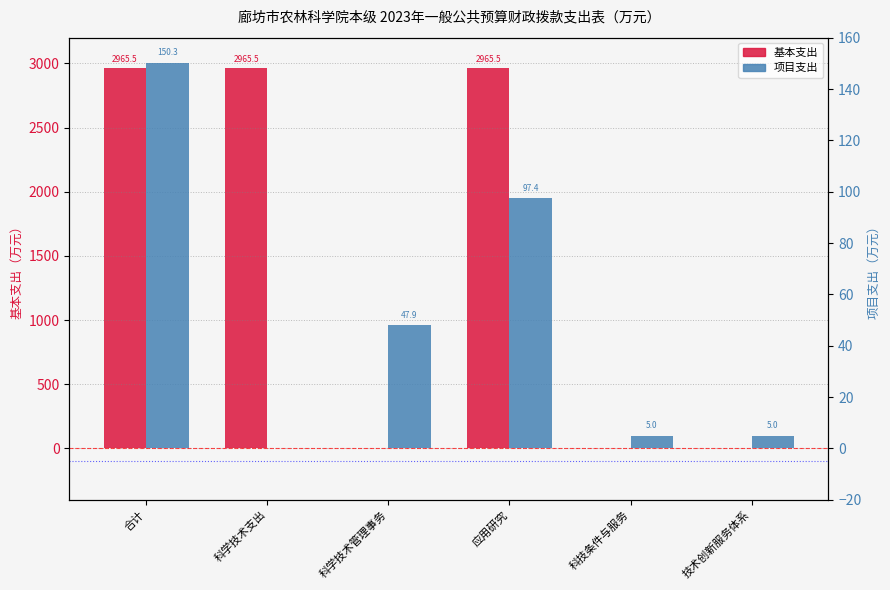

What is the label of the 4th bar from the left?

应用研究